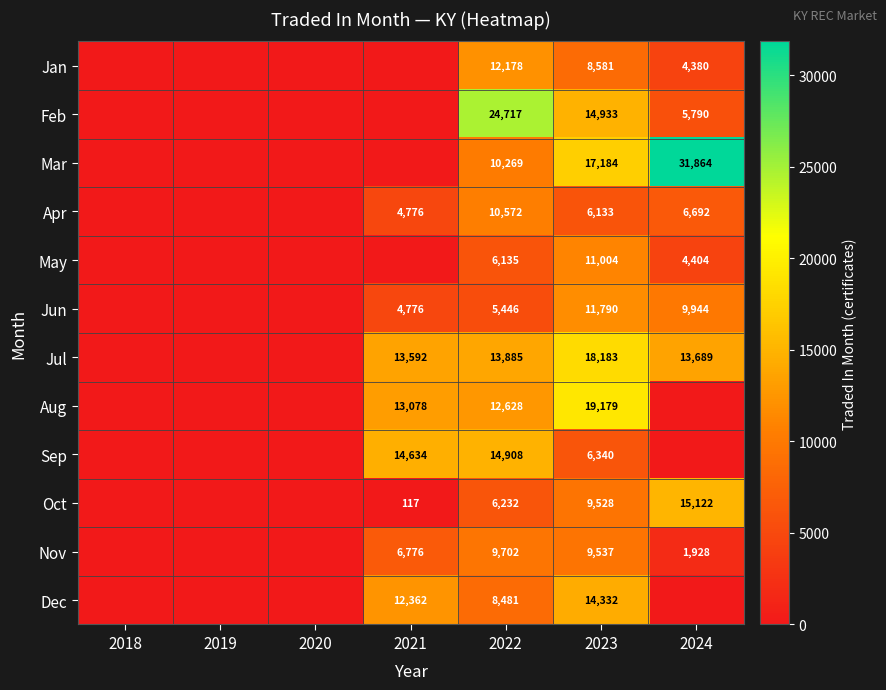

What is the difference between the highest and lowest values at 2023?

13046